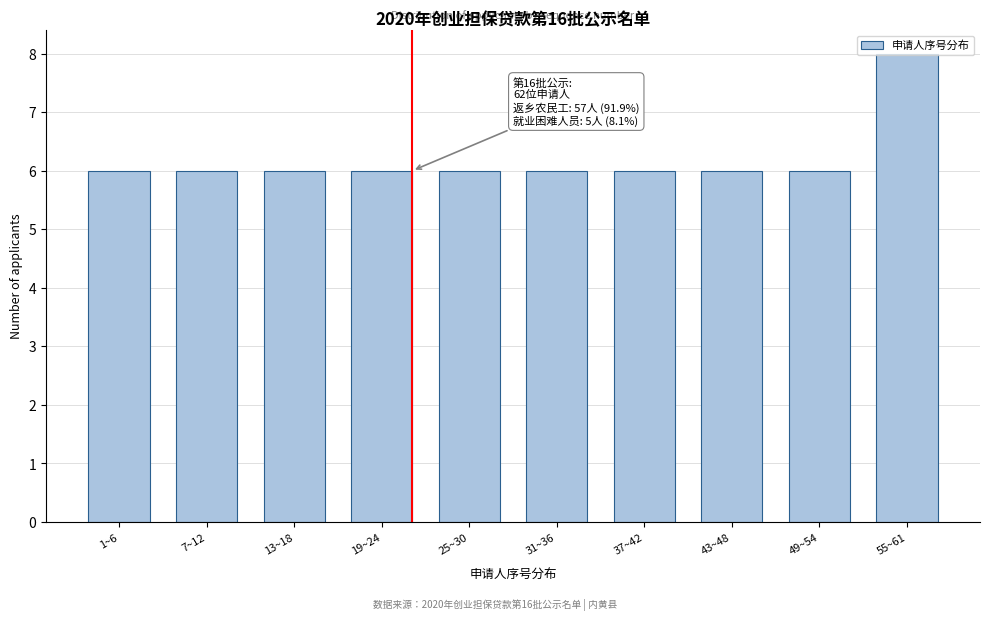

What is the ratio of the value at 49~54 to the value at 31~36?

1.0